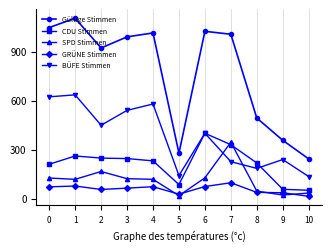

In Gültige Stimmen, how many points are higher than both neighbors (excluding endpoints)?

3